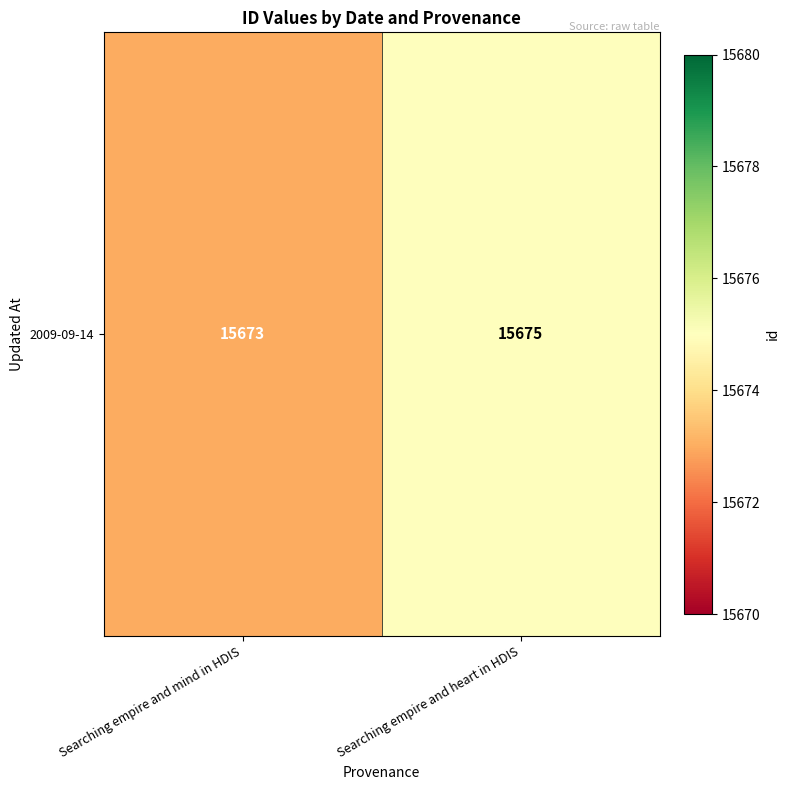

What is the difference between the values at Searching empire and heart in HDIS and Searching empire and mind in HDIS?

2